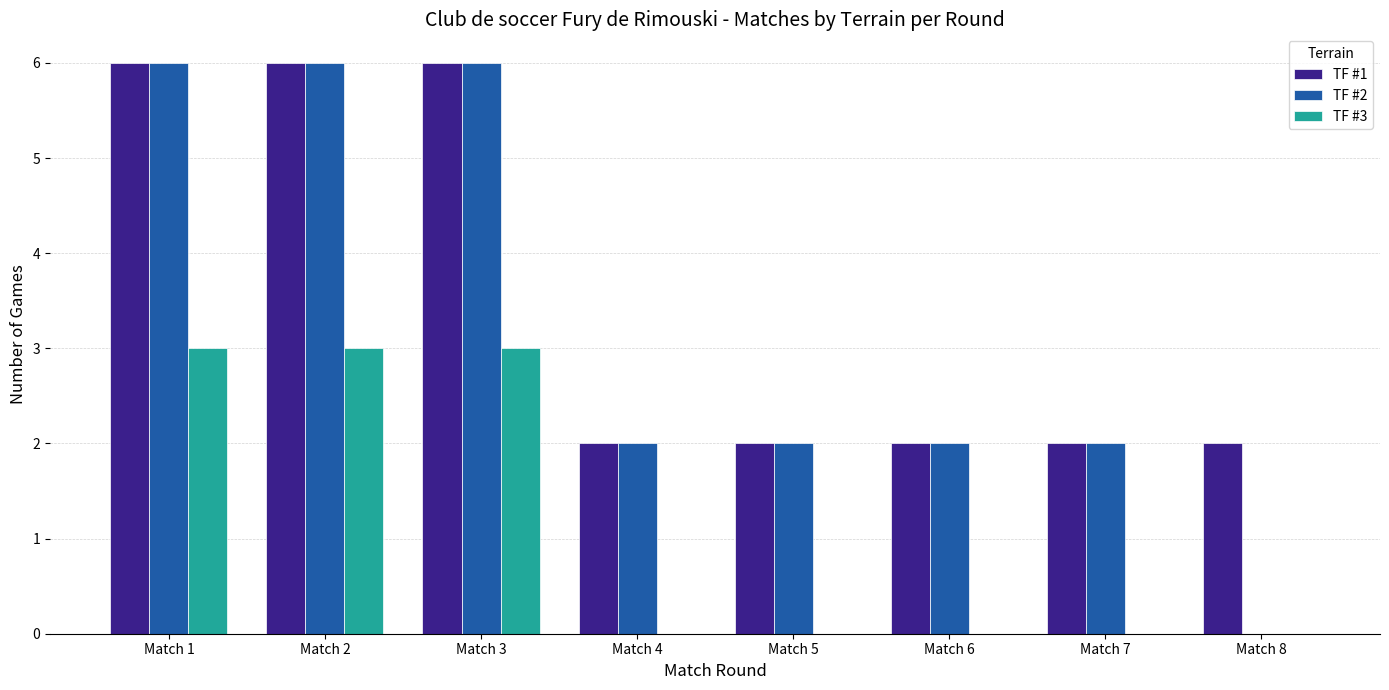

True or false: TF #2 has a value of 6 at Match 3.

True